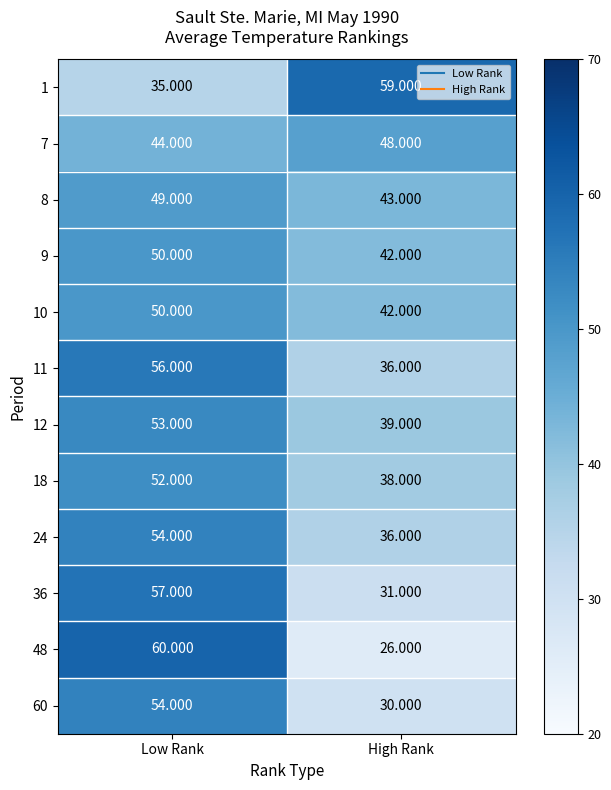

At which category does the chart reach its minimum across all series?

High Rank